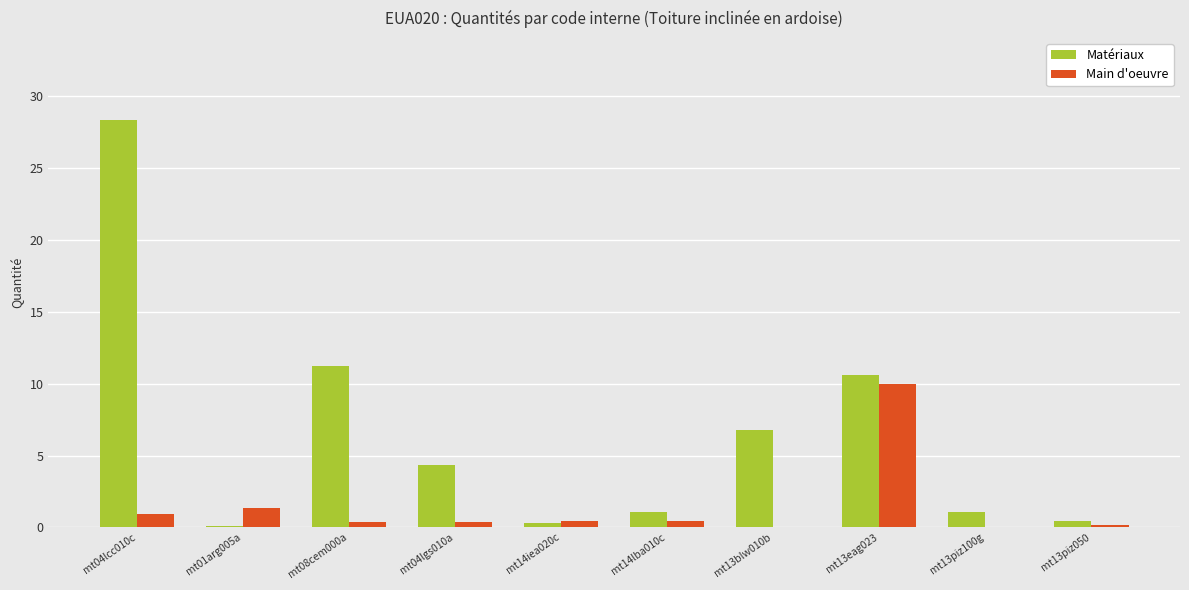

At which label does Matériaux first exceed 4?

mt04lcc010c